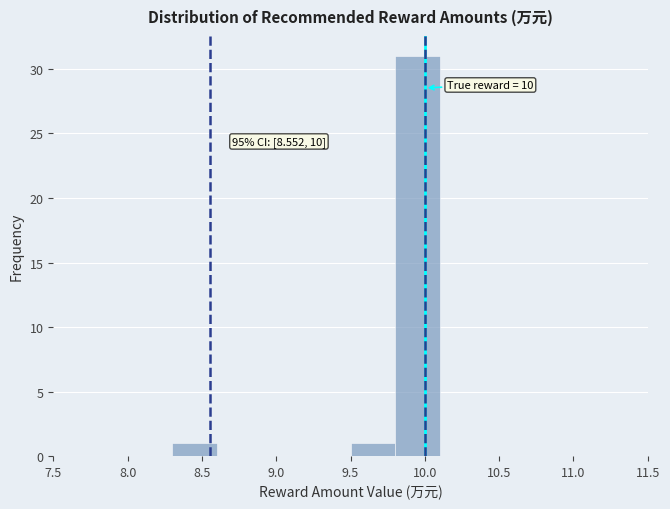

Over which range of the x-axis is the bar tallest?

9.8 to 10.1